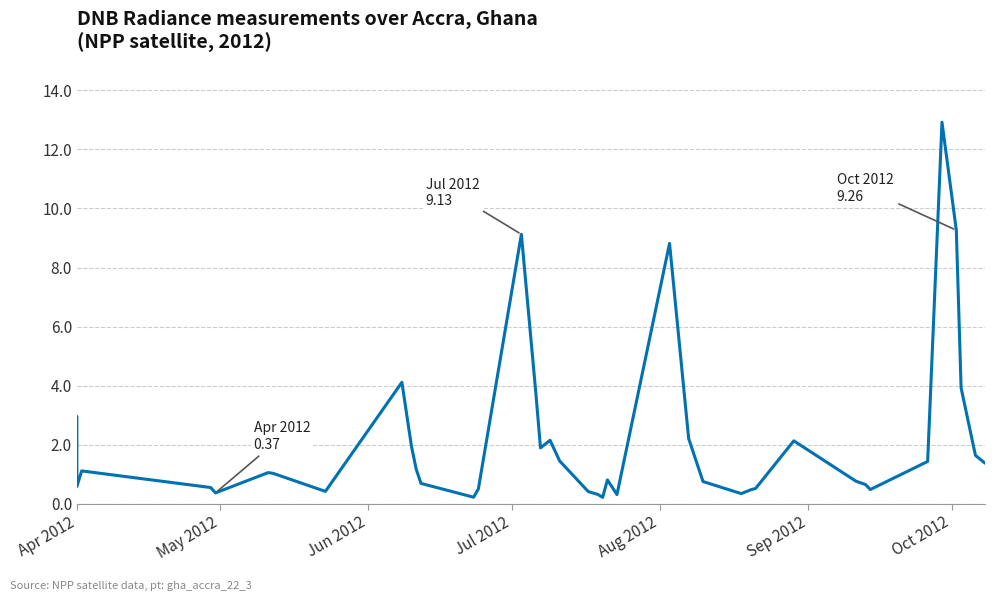

What is the smallest value displayed?

0.2